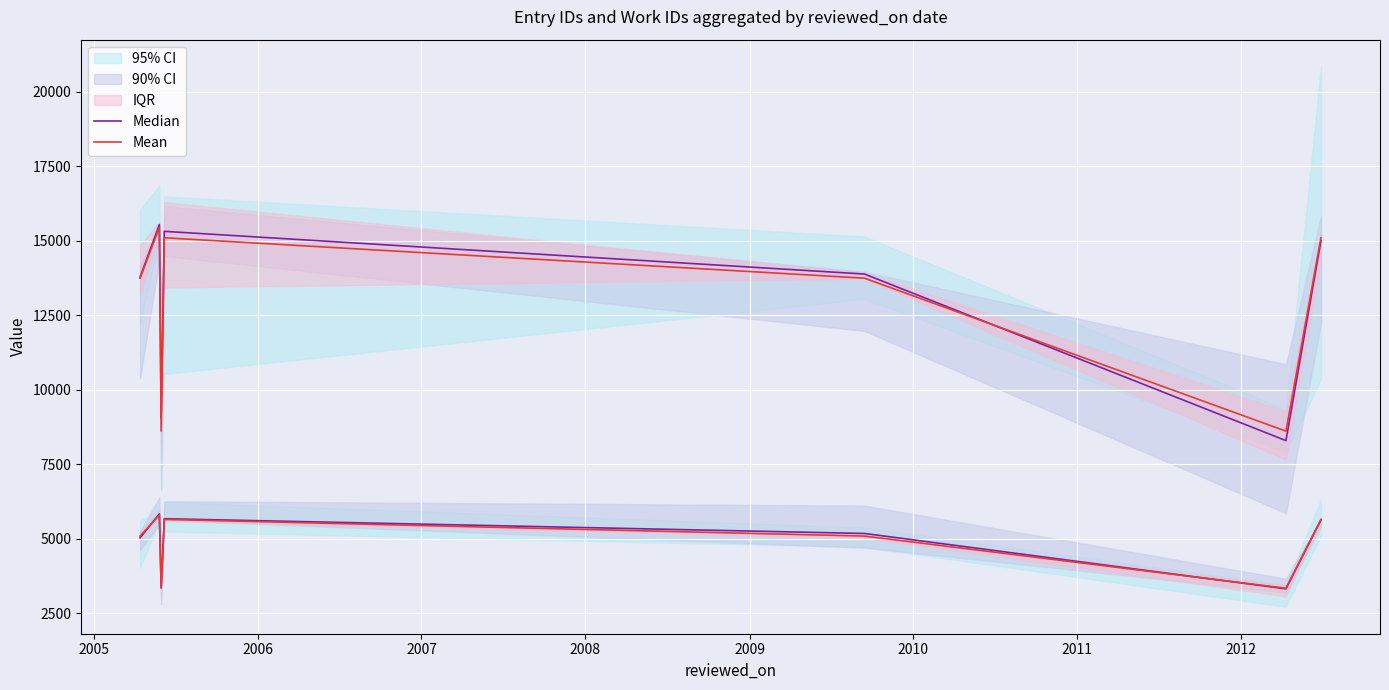

What is the value of the Median point at the 3rd from the left?

9051.6